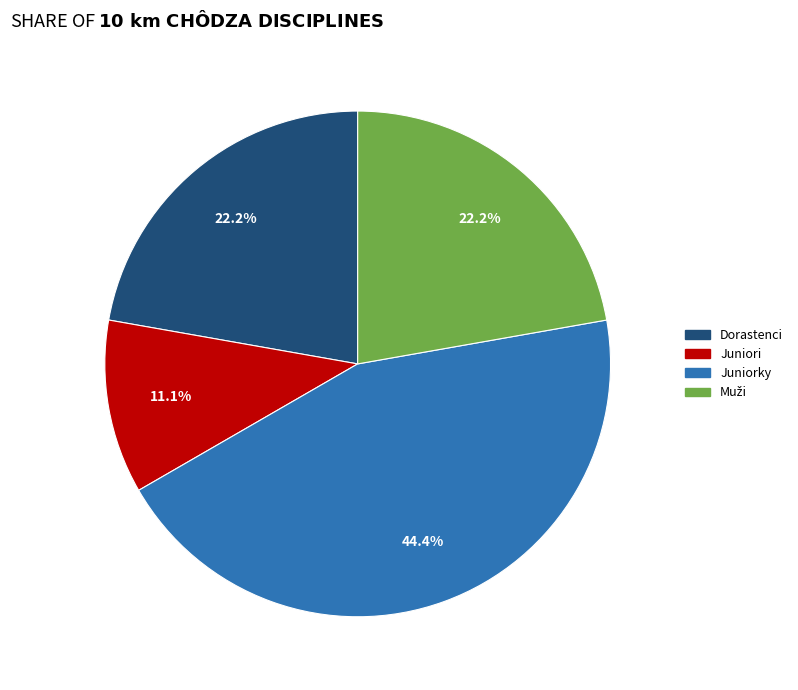

How many segments does this pie chart have?

4